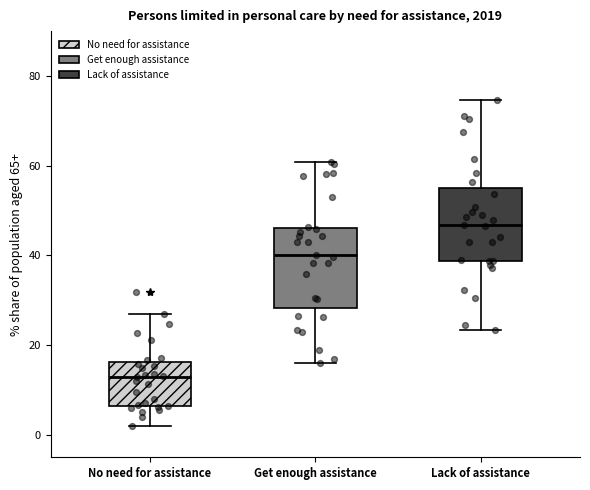

Which box's median line is the highest?

Lack of assistance